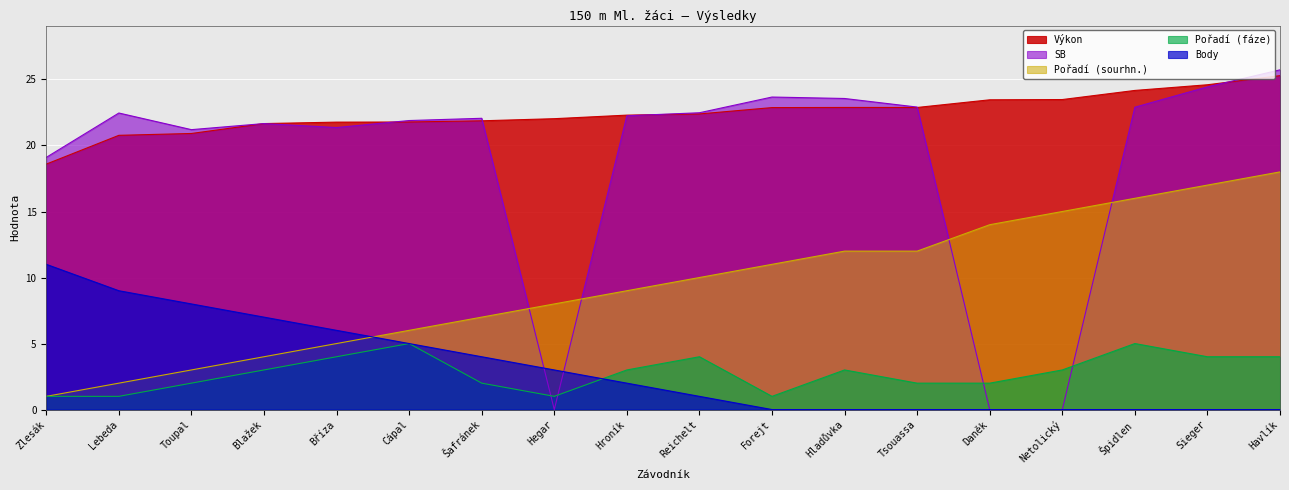

What is the difference between the maximum and second lowest values in the Pořadí (sourhn.) series?

16.0